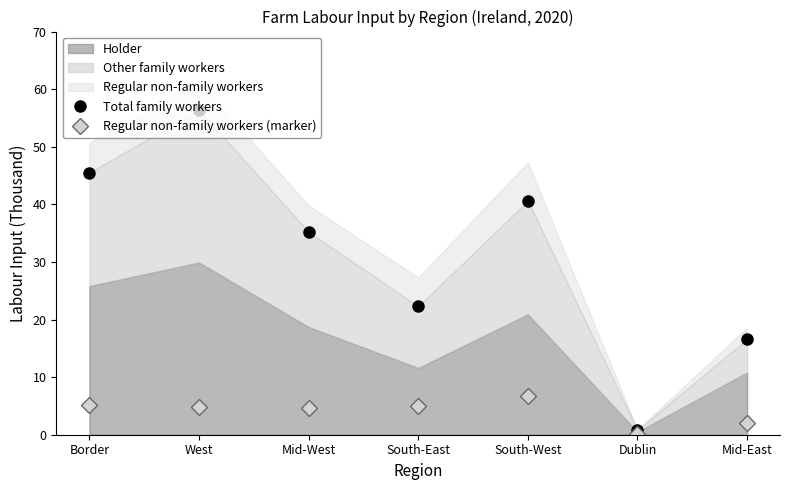

Is it true that Regular non-family workers (marker) equals 9.9 at South-West?

False